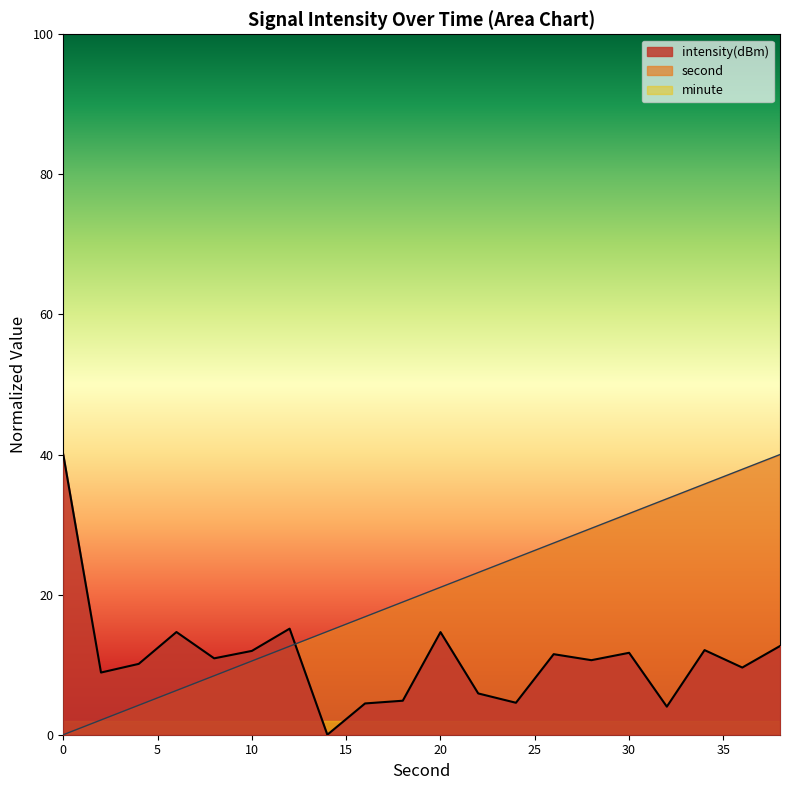

At which category does the chart reach its peak across all series?

38